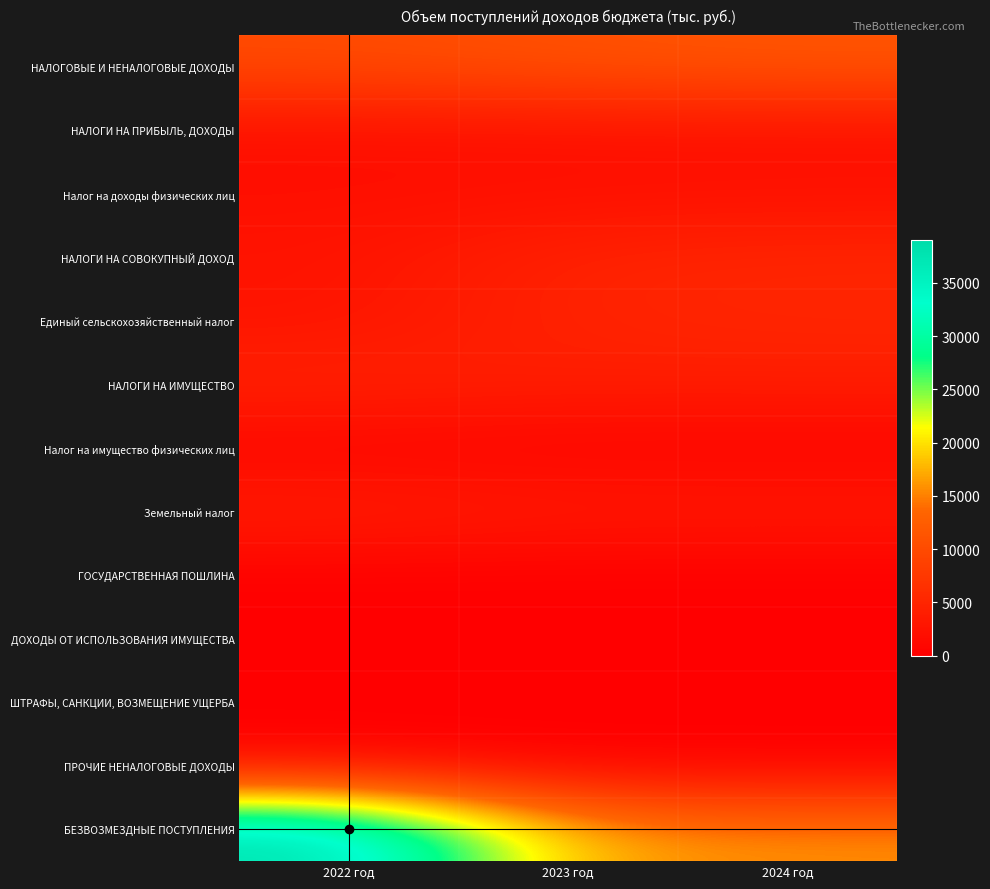

Reading right to left, list all the values displayed in this chart.

НАЛОГОВЫЕ И НЕНАЛОГОВЫЕ ДОХОДЫ: 2024 год=11400.0	2023 год=10940.7	2022 год=10072.6
НАЛОГИ НА ПРИБЫЛЬ, ДОХОДЫ: 2024 год=2219.1	2023 год=2101.4	2022 год=1990.0
Налог на доходы физических лиц: 2024 год=2219.1	2023 год=2101.4	2022 год=1990.0
НАЛОГИ НА СОВОКУПНЫЙ ДОХОД: 2024 год=5067.2	2023 год=4731.2	2022 год=2630.0
Единый сельскохозяйственный налог: 2024 год=5067.2	2023 год=4731.2	2022 год=2630.0
НАЛОГИ НА ИМУЩЕСТВО: 2024 год=3963.1	2023 год=3963.1	2022 год=4763.1
Налог на имущество физических лиц: 2024 год=561.6	2023 год=561.6	2022 год=561.6
Земельный налог: 2024 год=3401.5	2023 год=3401.5	2022 год=4201.5
ГОСУДАРСТВЕННАЯ ПОШЛИНА: 2024 год=10.6	2023 год=10.2	2022 год=9.8
ДОХОДЫ ОТ ИСПОЛЬЗОВАНИЯ ИМУЩЕСТВА: 2024 год=129.5	2023 год=124.6	2022 год=119.9
ШТРАФЫ, САНКЦИИ, ВОЗМЕЩЕНИЕ УЩЕРБА: 2024 год=10.5	2023 год=10.2	2022 год=9.8
ПРОЧИЕ НЕНАЛОГОВЫЕ ДОХОДЫ: 2024 год=0.0	2023 год=0.0	2022 год=550.0
БЕЗВОЗМЕЗДНЫЕ ПОСТУПЛЕНИЯ: 2024 год=15856.4	2023 год=16716.4	2022 год=38964.1